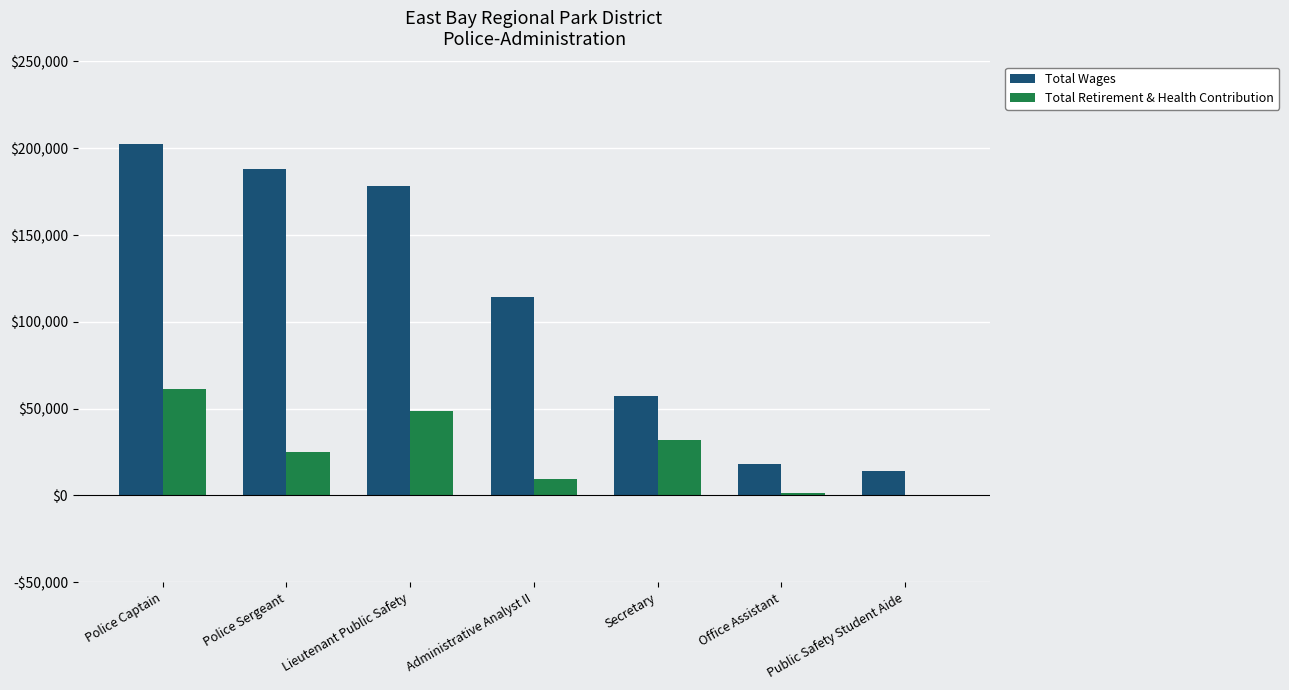

Are the bars horizontal?

No